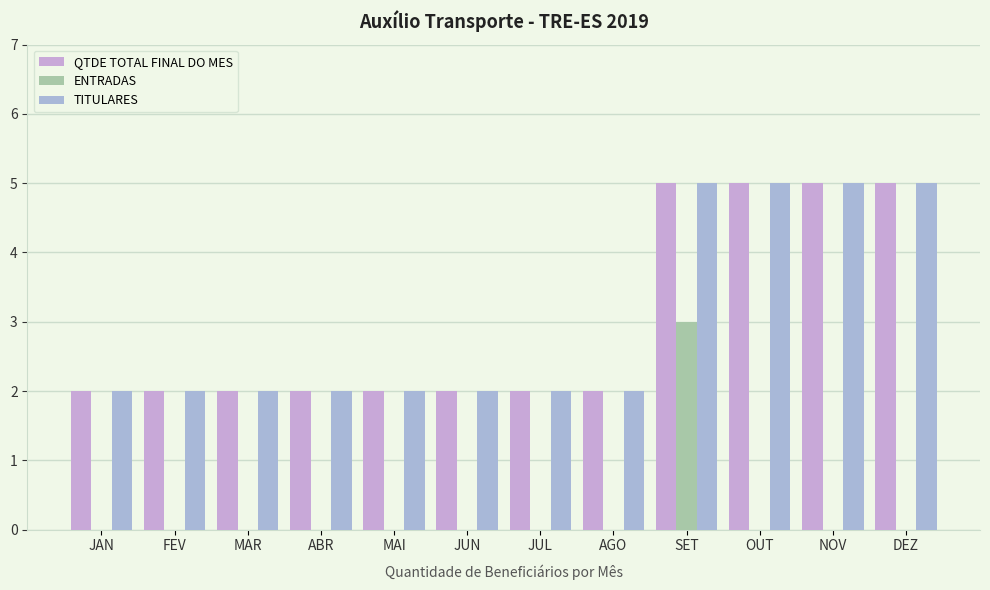

What is the difference between the maximum and minimum values in the ENTRADAS series?

3